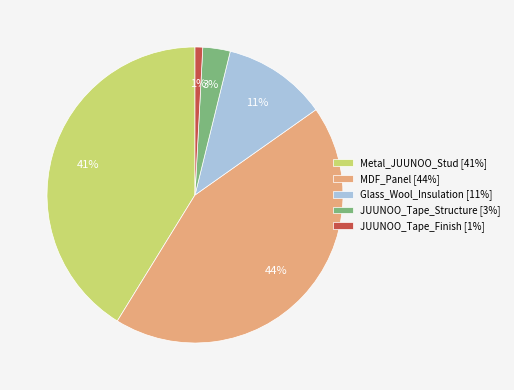

Which slice is the largest?

MDF_Panel